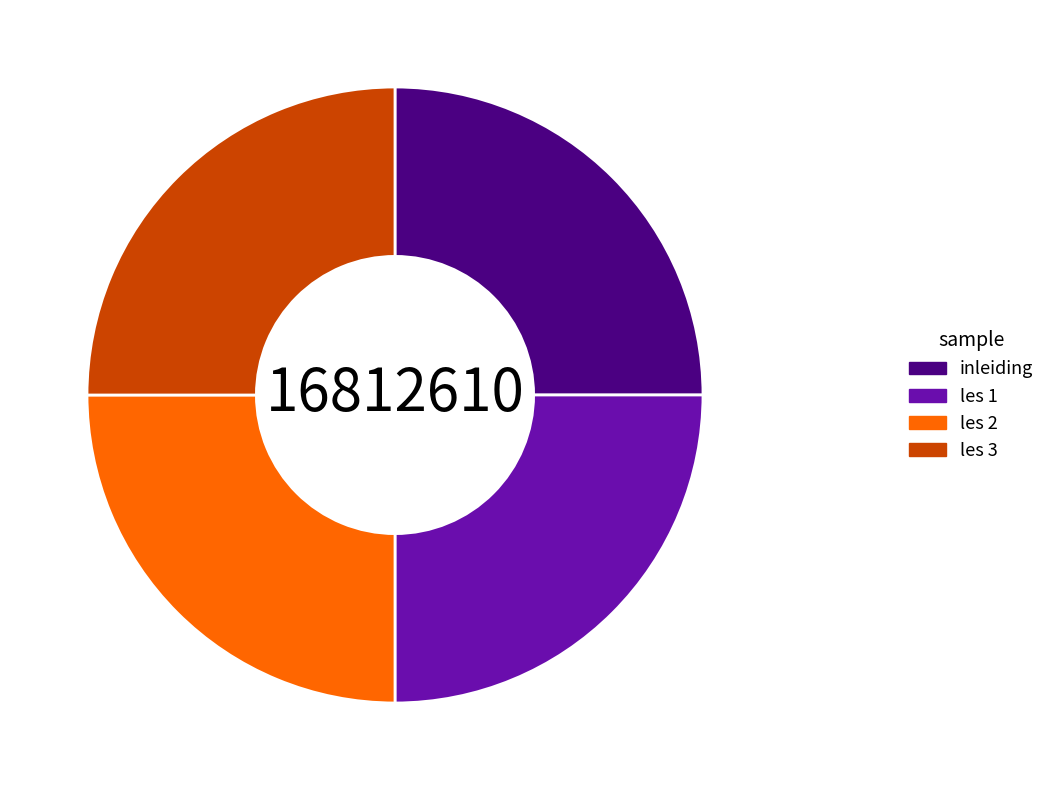

What is the ratio of the value at les 2 to the value at inleiding?

1.0